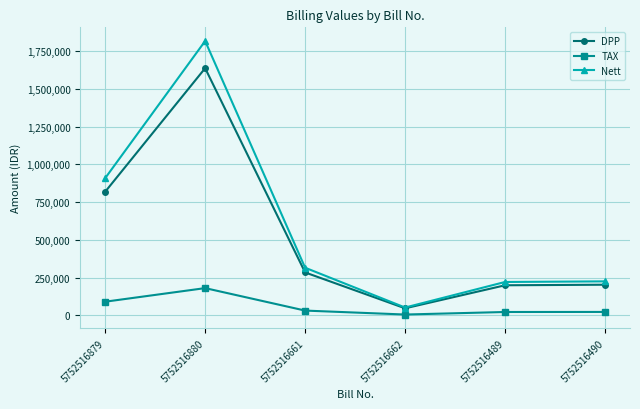

List the series in order of their peak value, highest first.

Nett, DPP, TAX